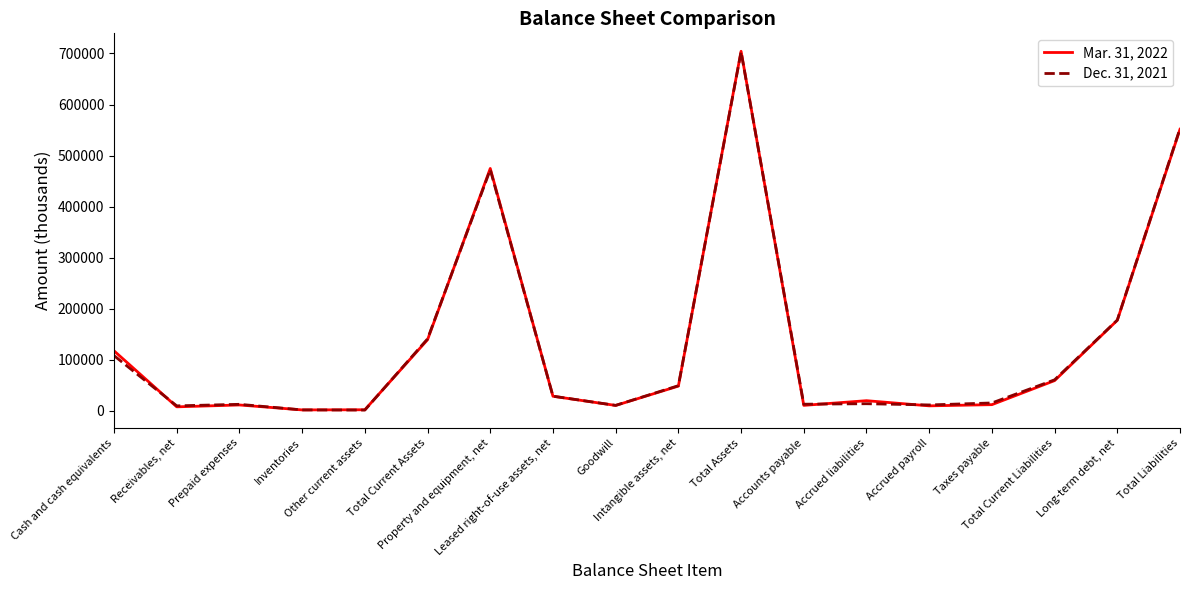

Rank the series by their average value, from highest to lowest.

Mar. 31, 2022, Dec. 31, 2021